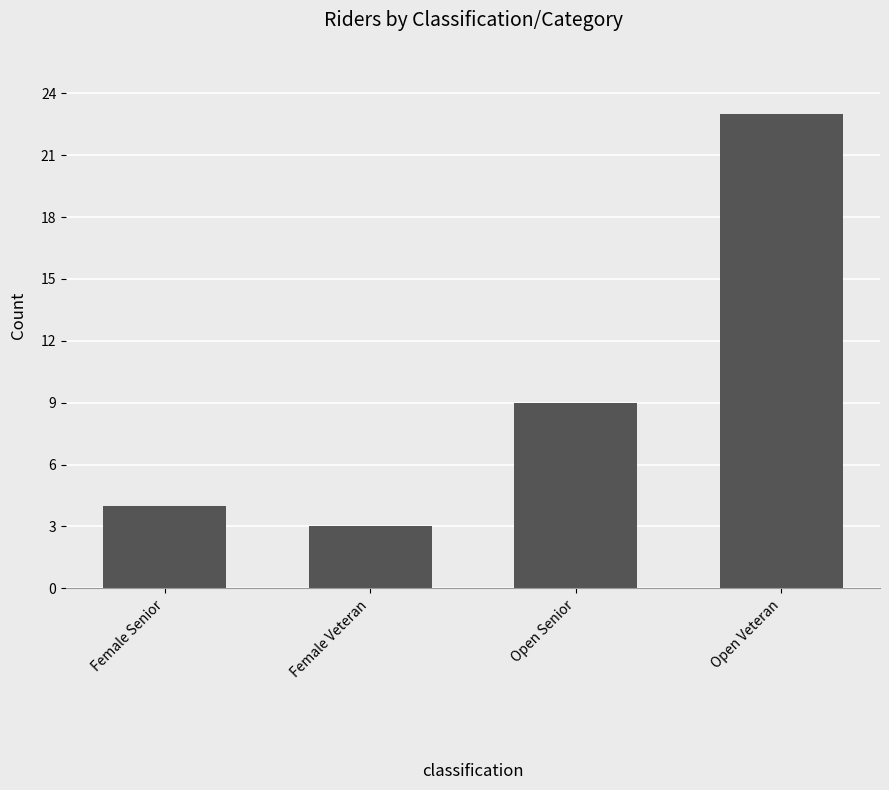

What is the smallest value displayed?

3